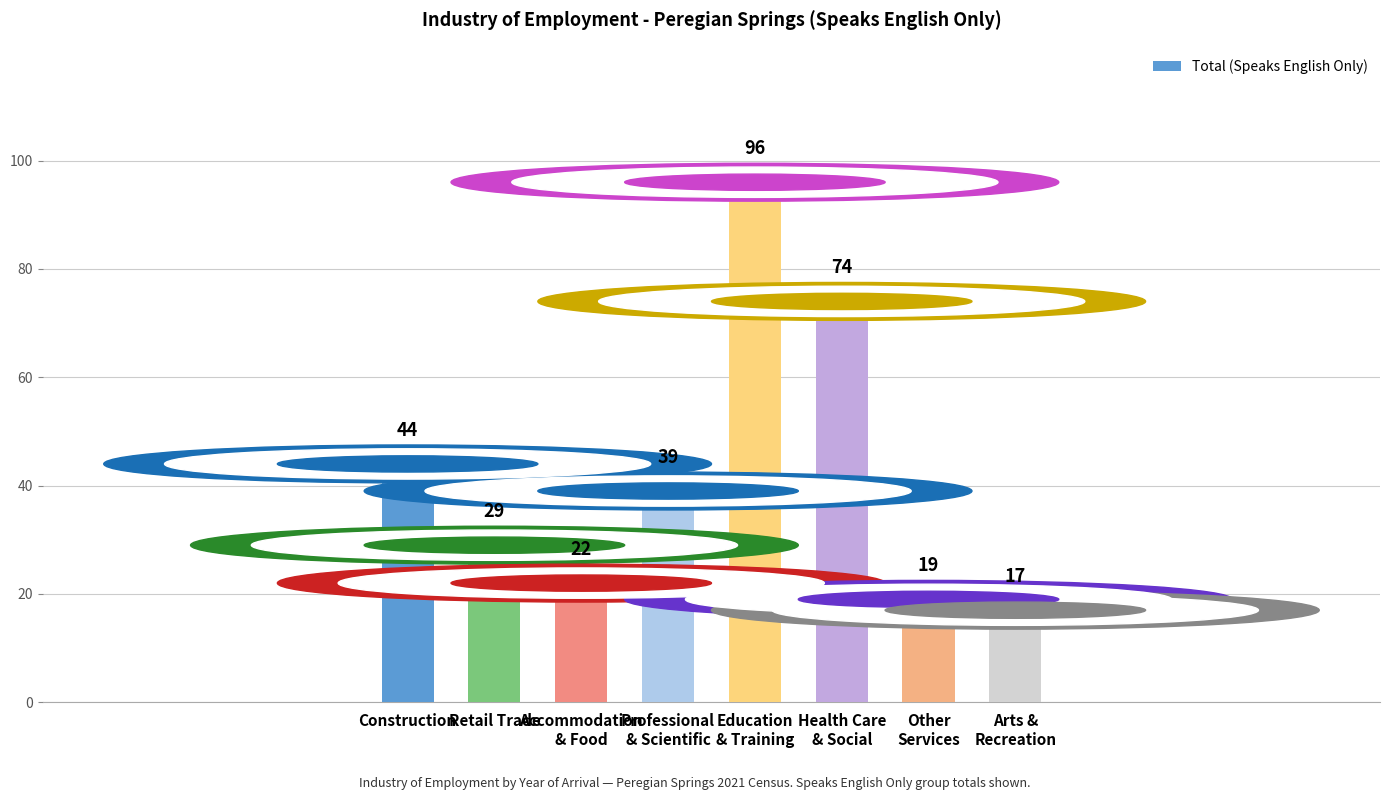

What position from the right is Retail Trade?

7